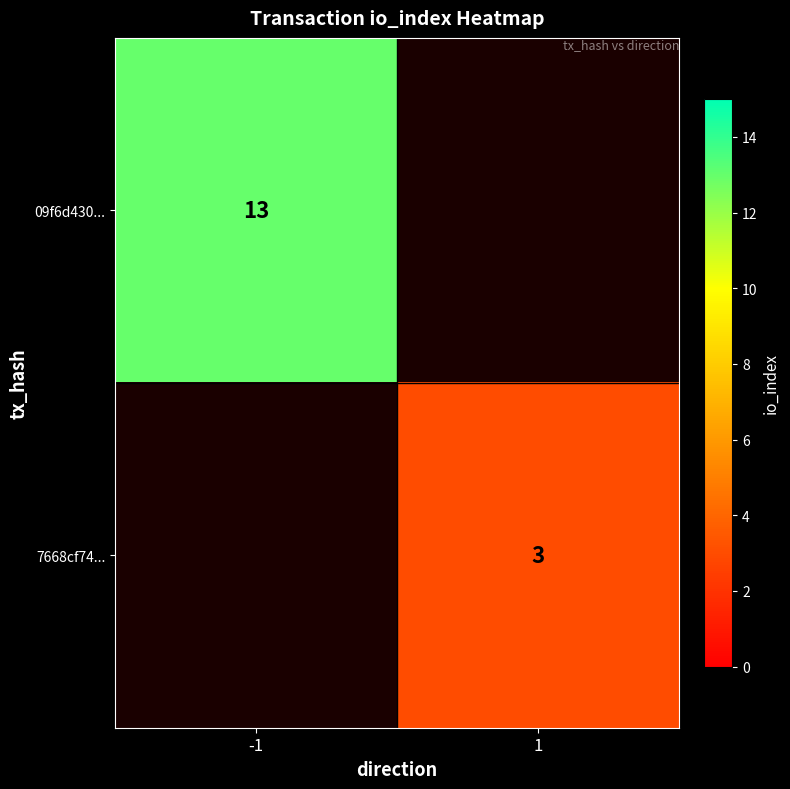

True or false: 09f6d430... has a value of 19 at -1.

False